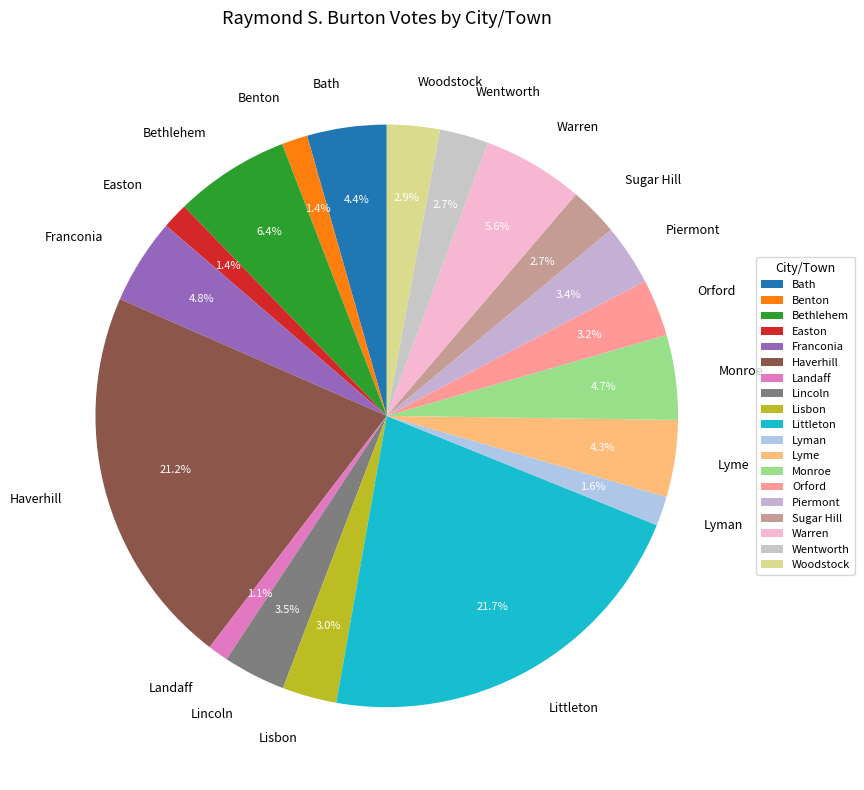

What percentage do Bath and Orford together represent?

7.6%